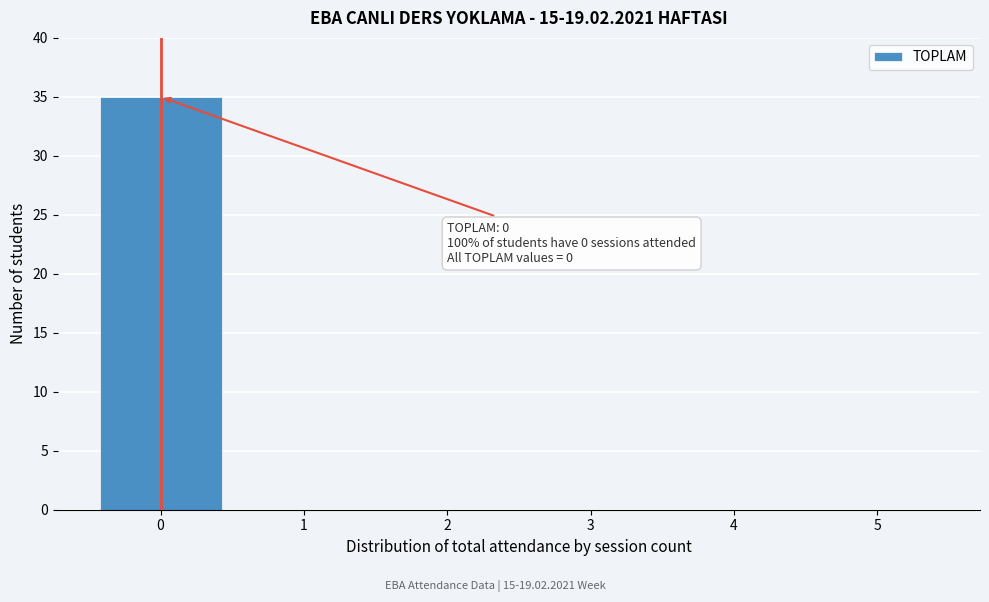

Reading left to right, what are all the values shown in this chart?

0=35	1=0	2=0	3=0	4=0	5=0